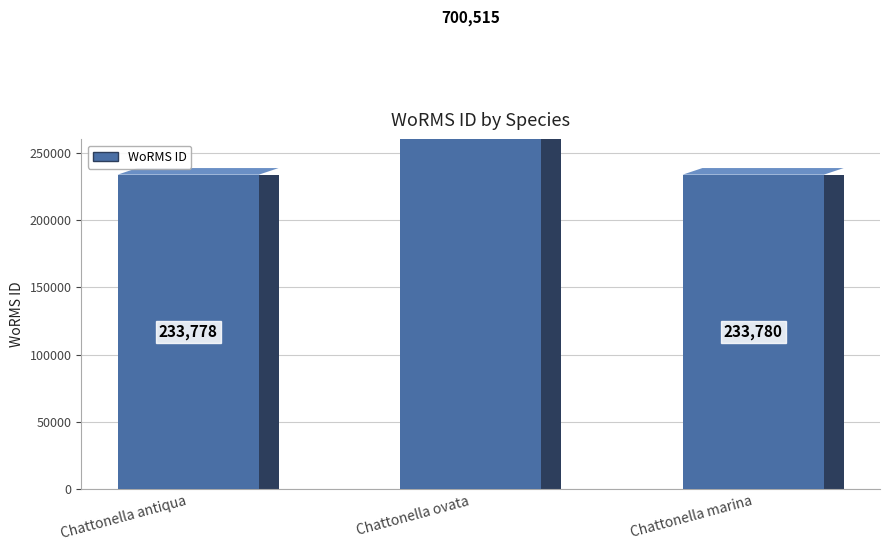

What is the sum of all values?

1168073